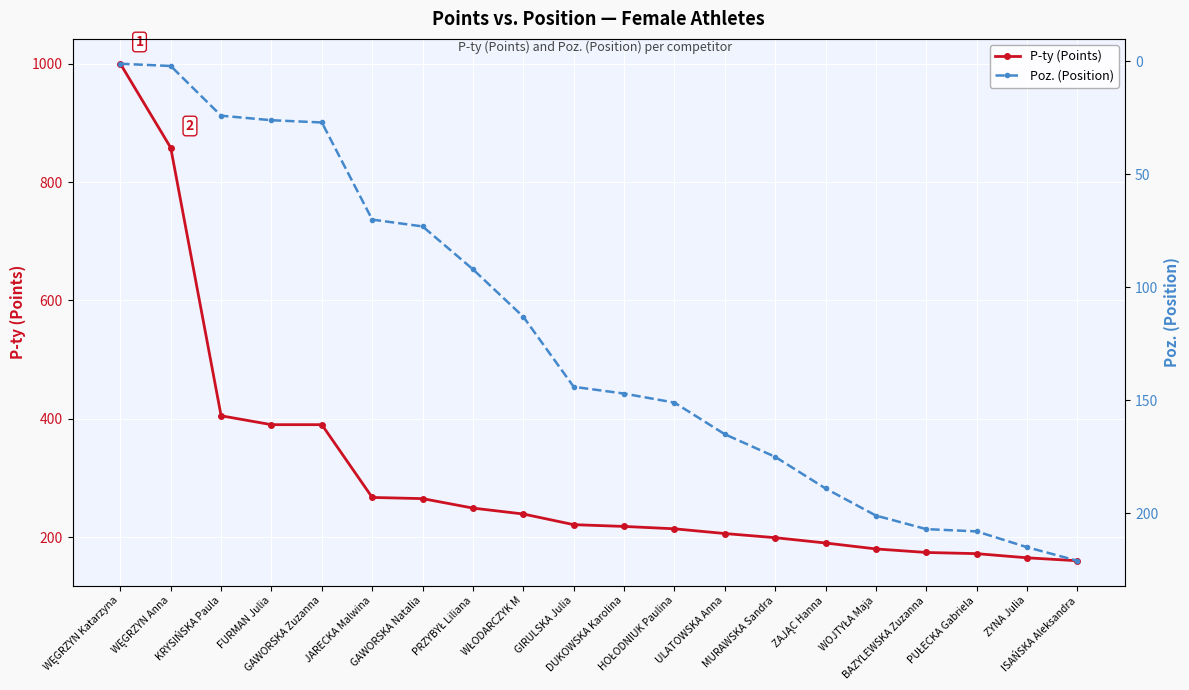

Rank the series by their maximum value, from lowest to highest.

Poz. (Position), P-ty (Points)